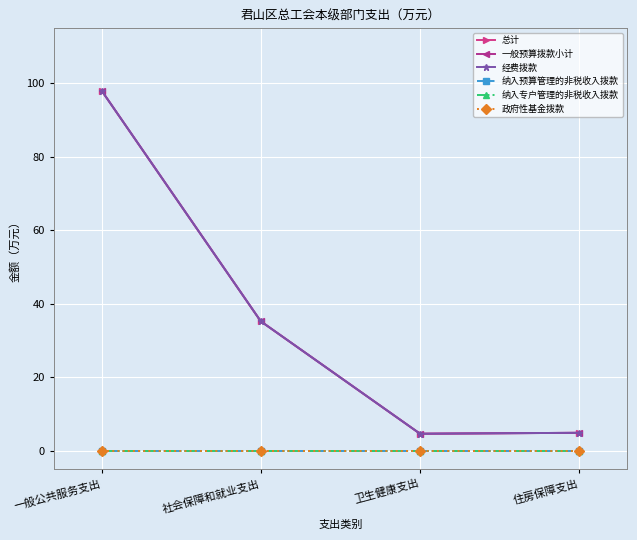

Is this an area chart (filled region under the line)?

No